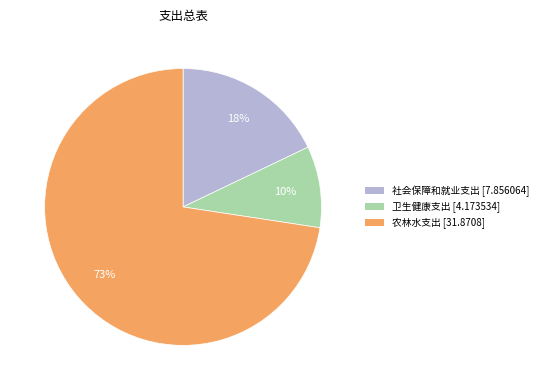

Does any single category account for the majority?

Yes